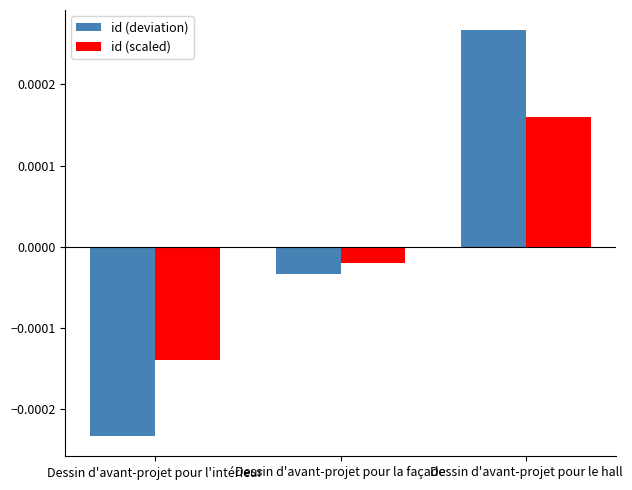

Does the chart contain stacked bars?

No